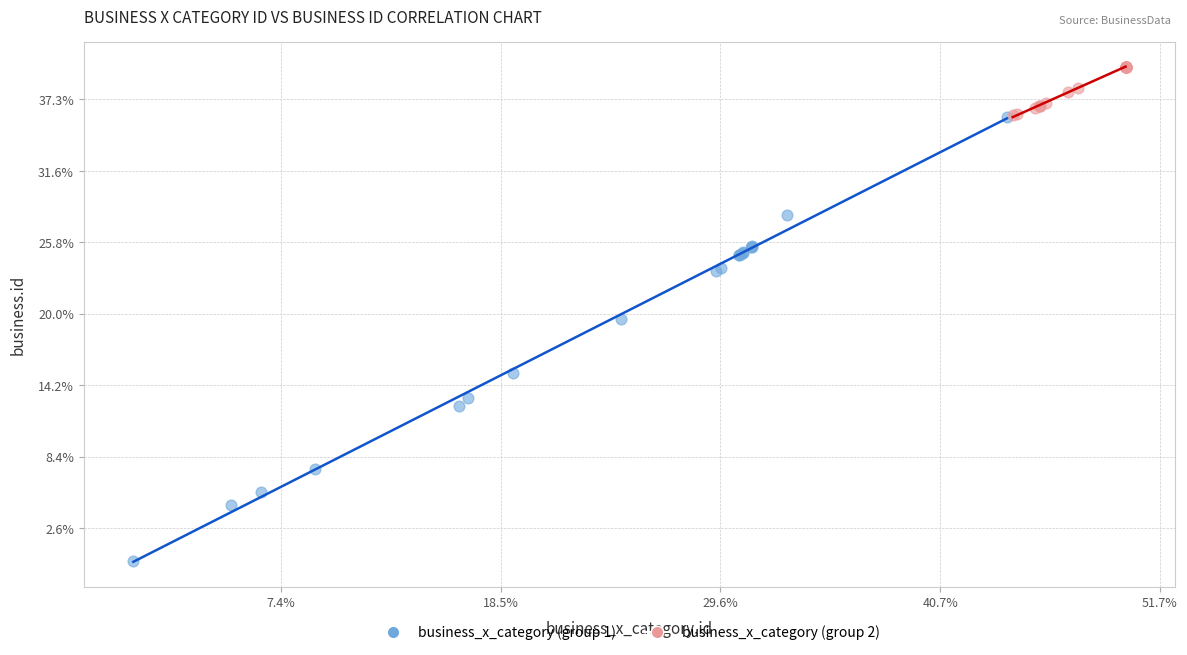

What are all the series names shown in the legend?

business_x_category (group 1), business_x_category (group 2)